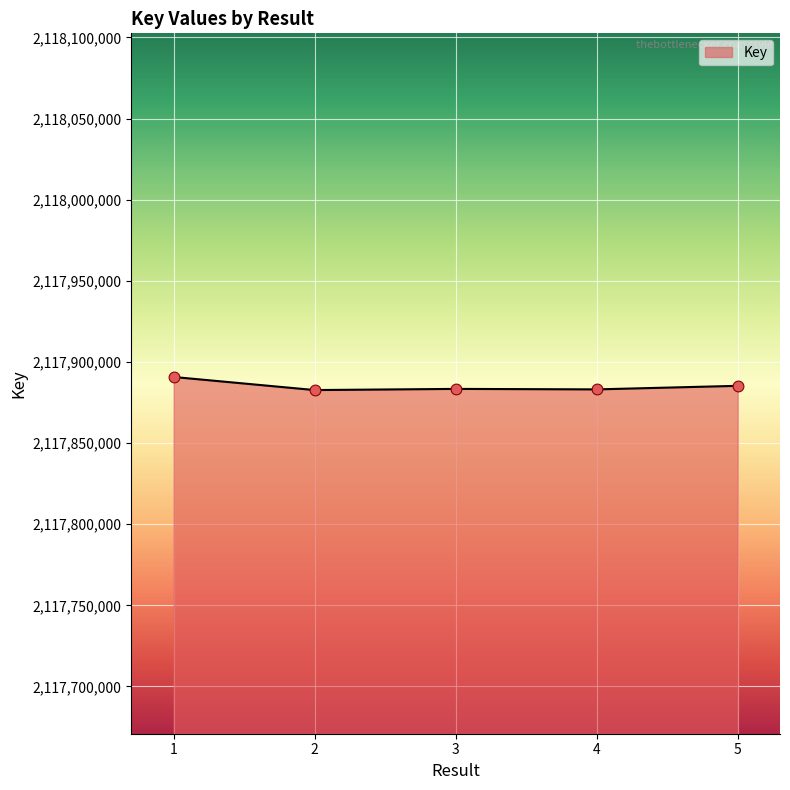

What is the change in value from 3 to 4?

-302